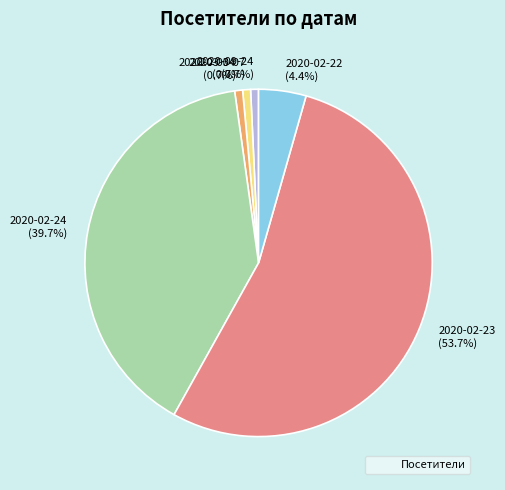

Is it true that 2020-02-24 is 40% of the pie?

True